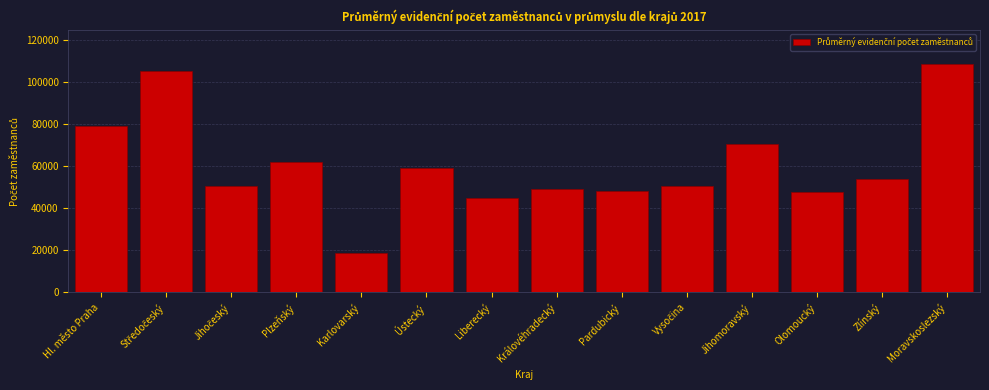

The value at Olomoucký is 47738. True or false?

True